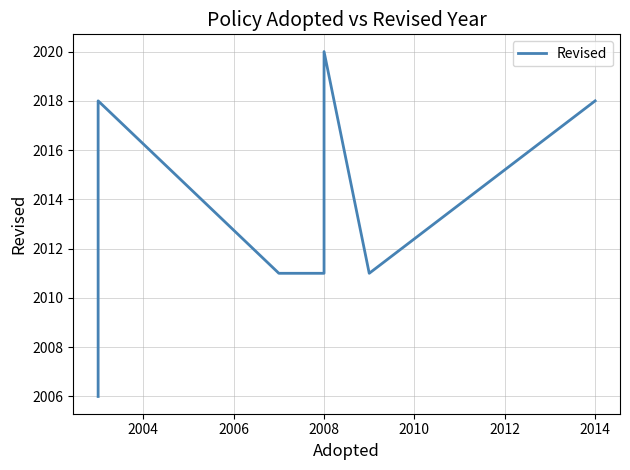

How many interior local valleys (lower than both neighbors) does the data have?

1